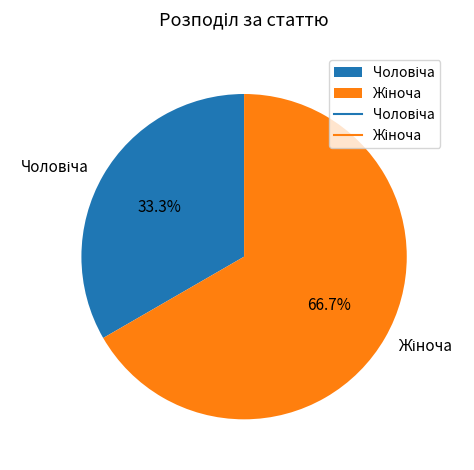

Does any single category account for the majority?

Yes